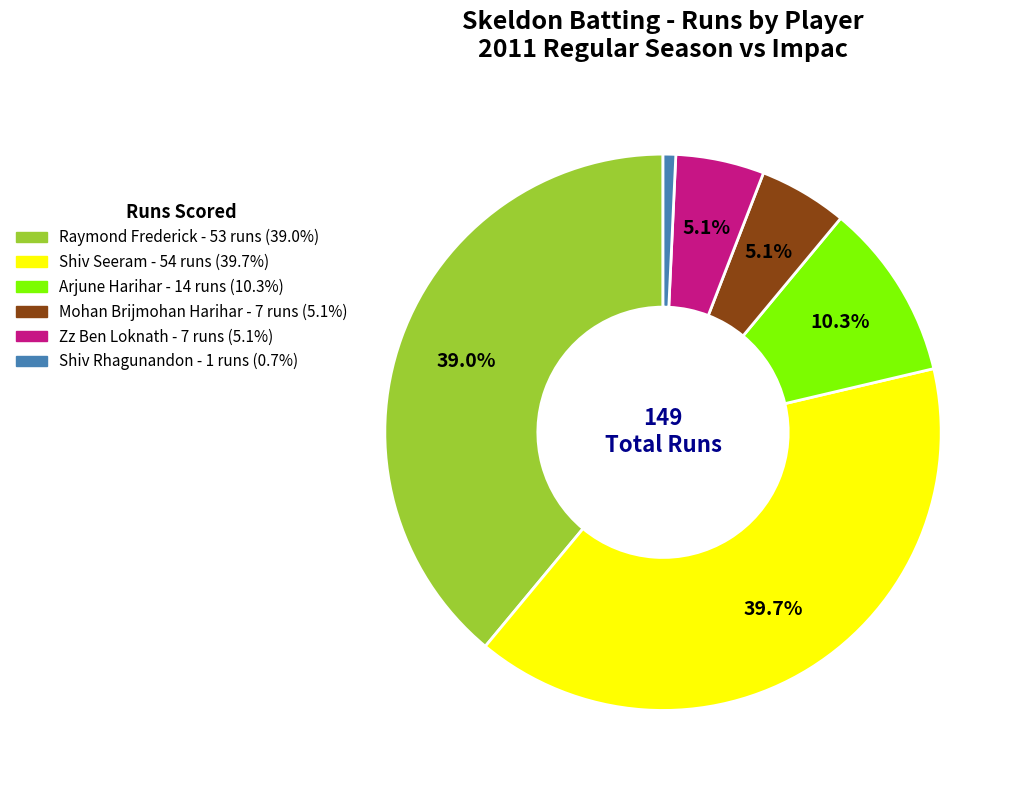

Is there any slice that represents more than half of the pie?

No